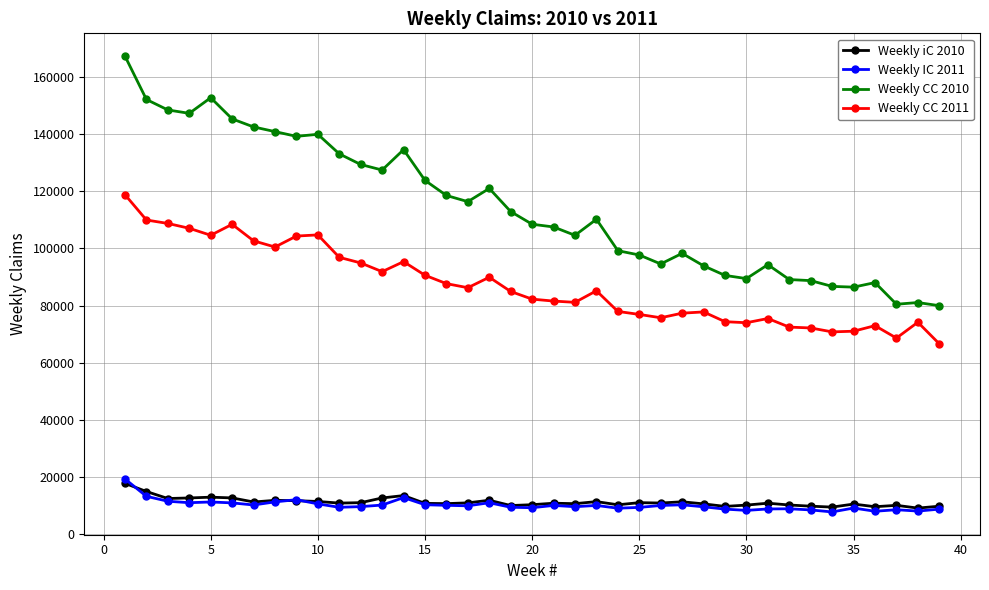

How many series are shown in this chart?

4